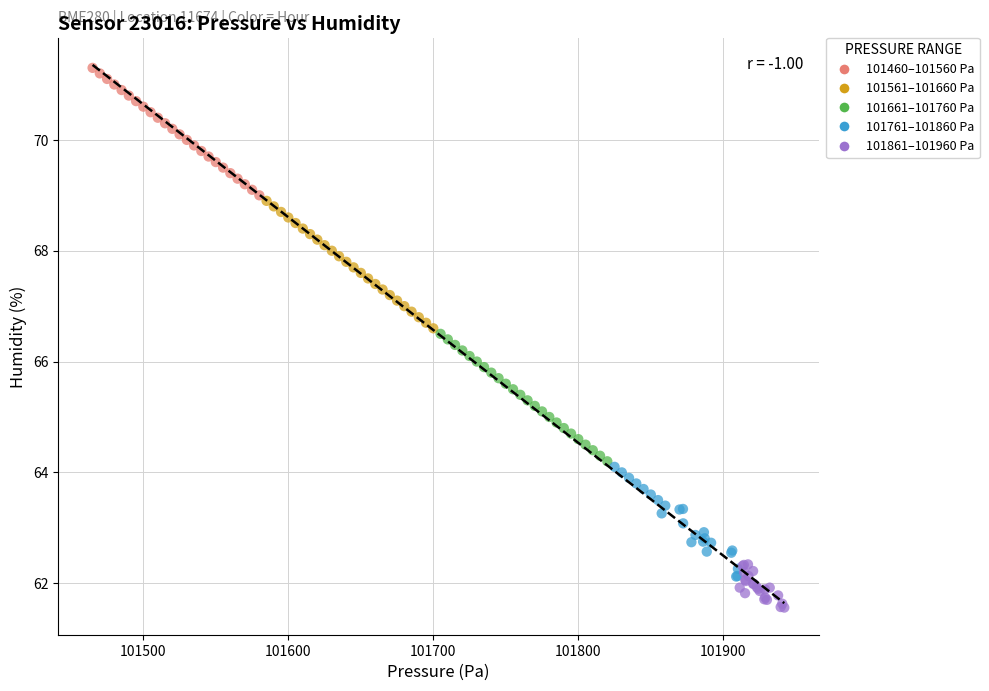

Which series reaches the minimum Y coordinate?

101861–101960 Pa